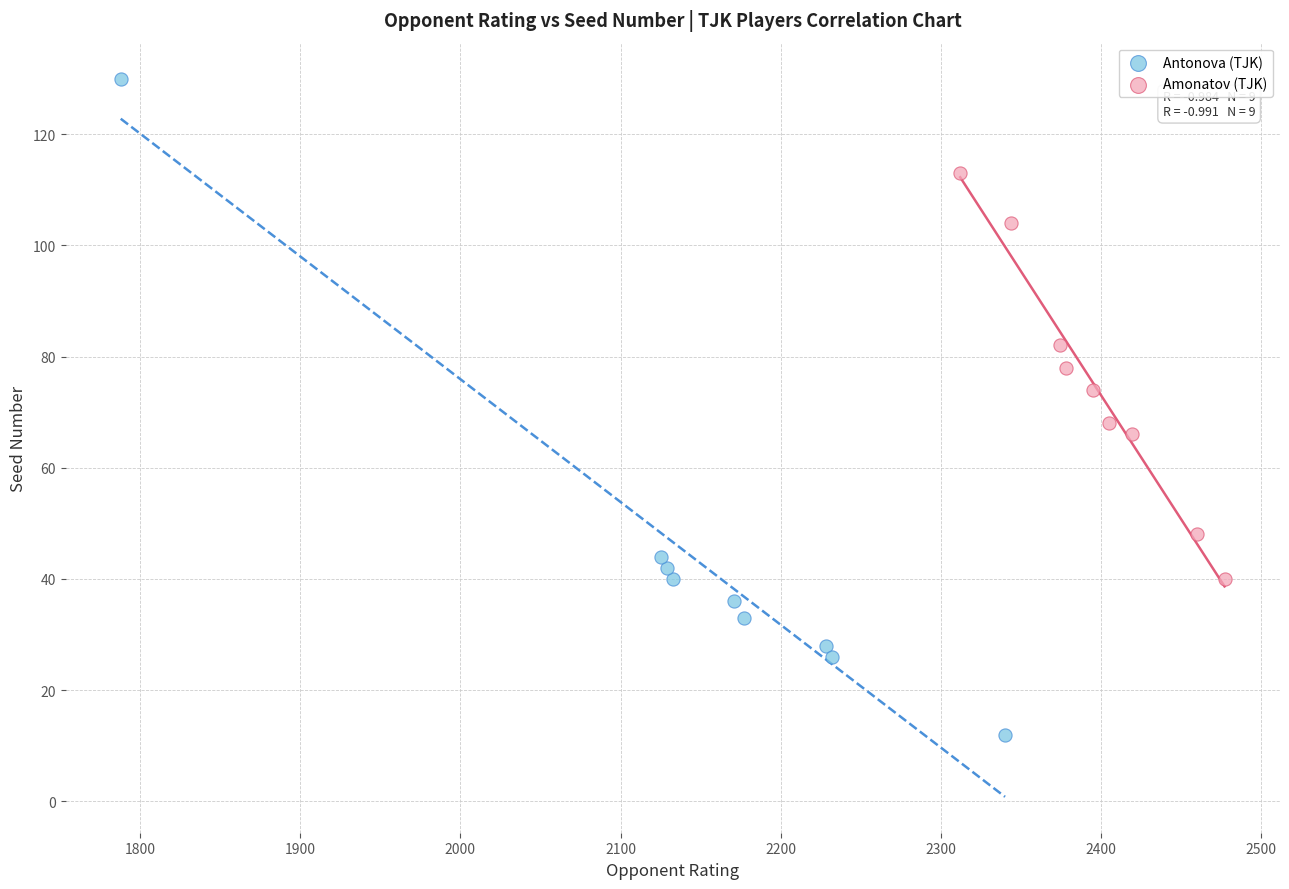

Which series has the widest spread of Y values?

Antonova (TJK)